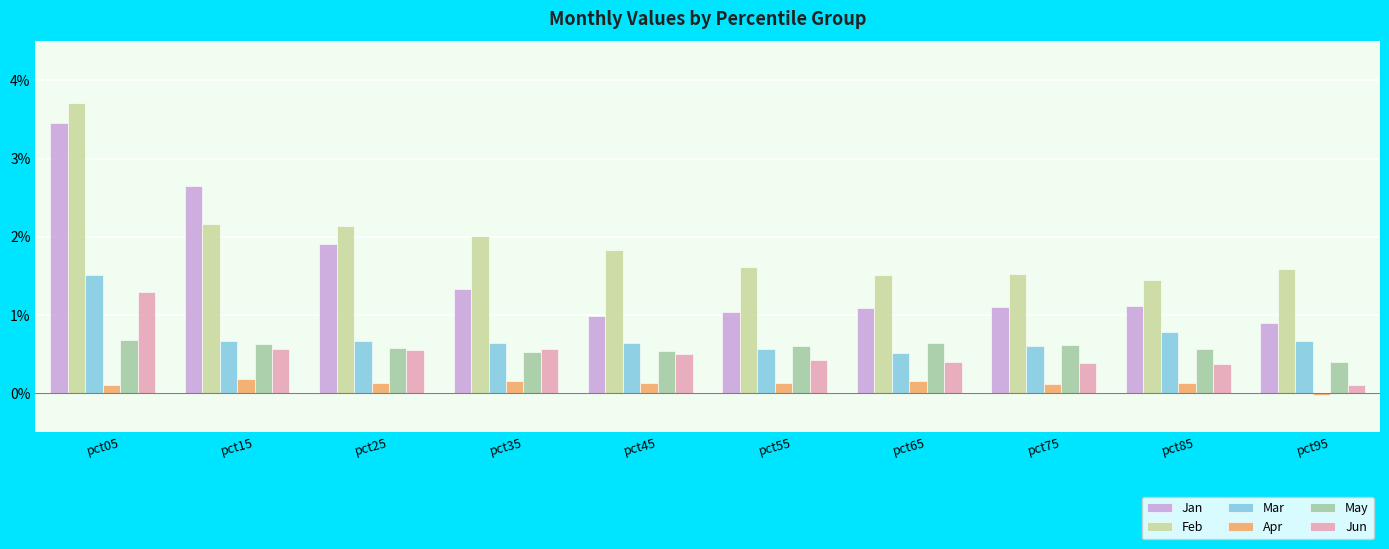

Rank the series at pct95 from highest to lowest value.

Feb, Jan, Mar, May, Jun, Apr